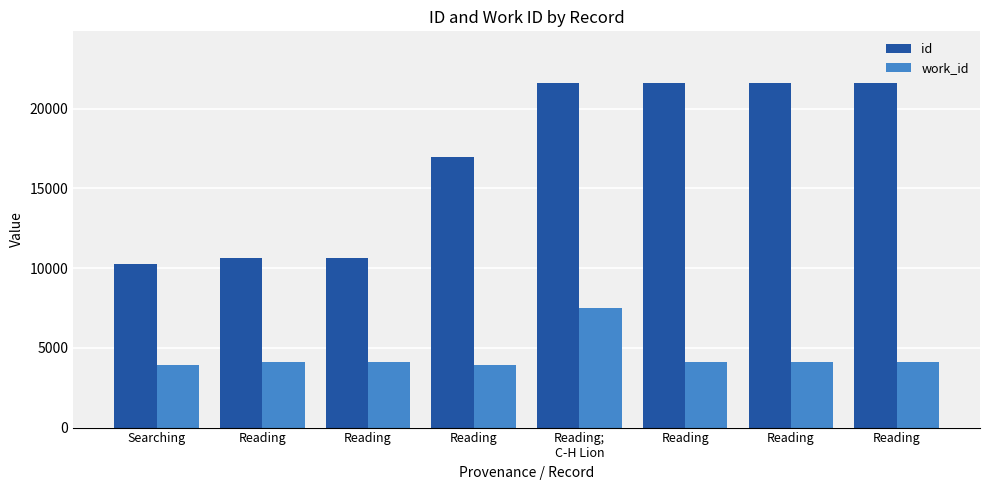

Are the bars grouped side by side (vs. stacked)?

Yes